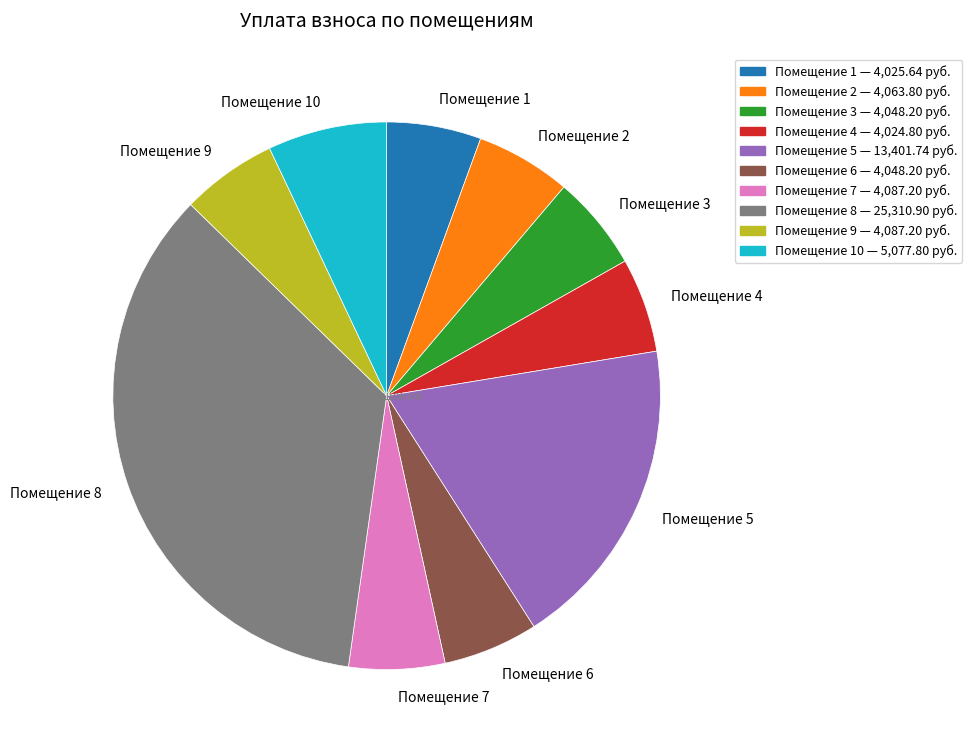

True or false: Помещение 3 accounts for 6% of the total.

True